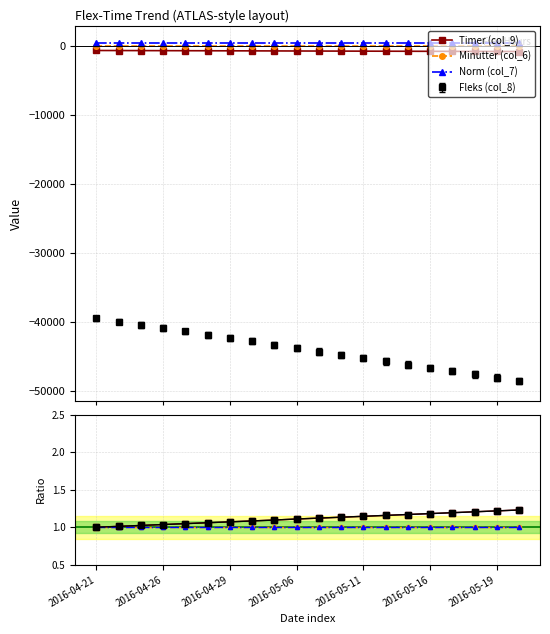

Is this an area chart (filled region under the line)?

No